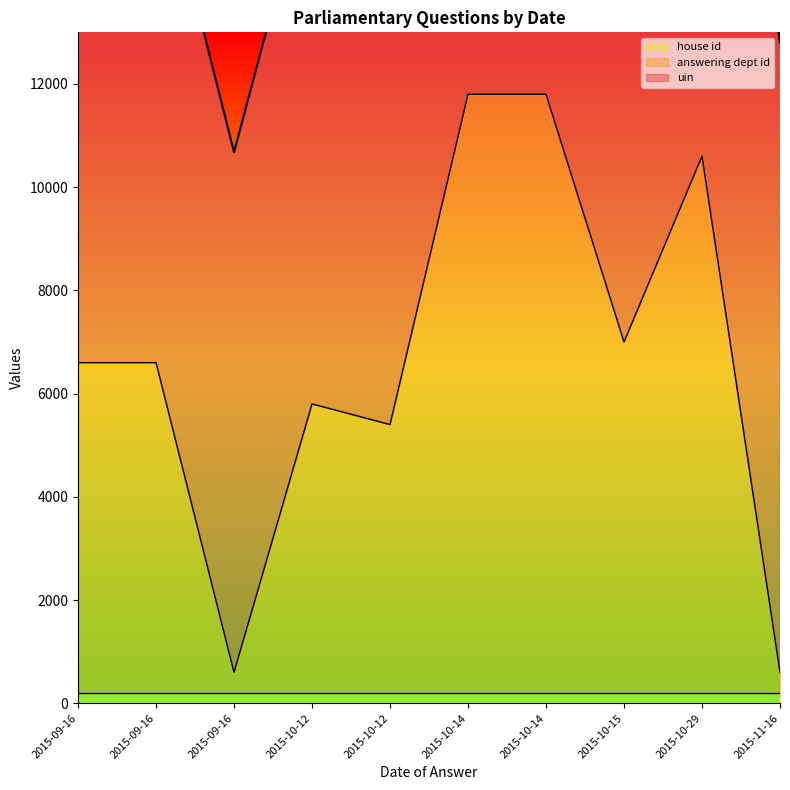

Which series has the largest range (max minus min)?

uin